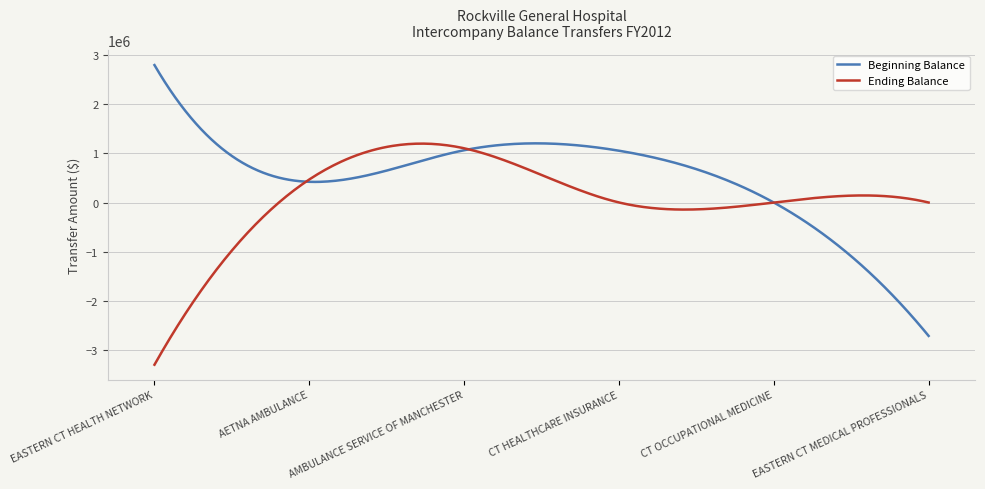

What is the minimum value for Beginning Balance?

-2711364.0